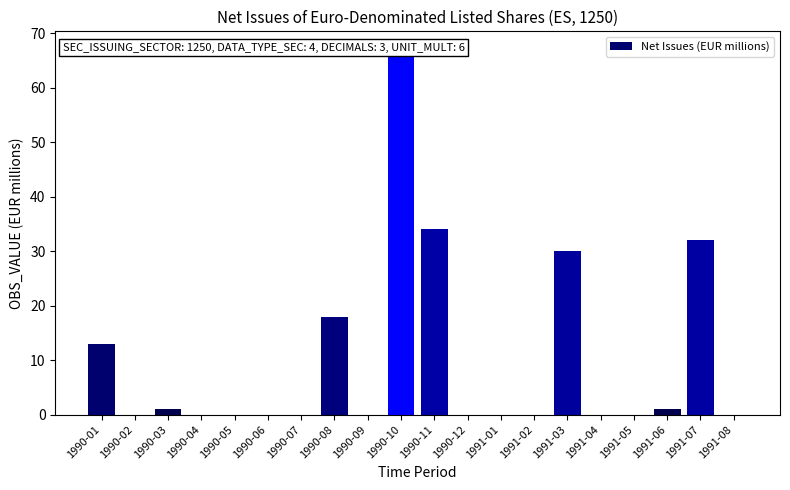

How many categories are shown in the chart?

20